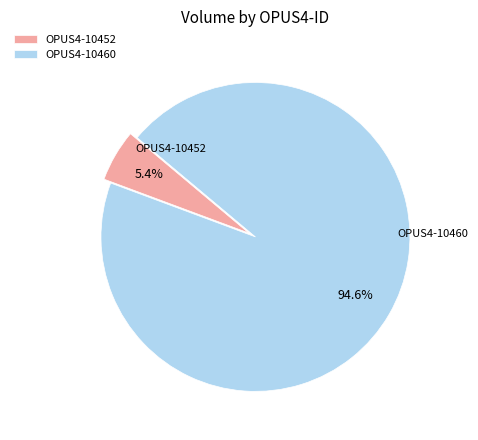

Does any single category account for the majority?

Yes